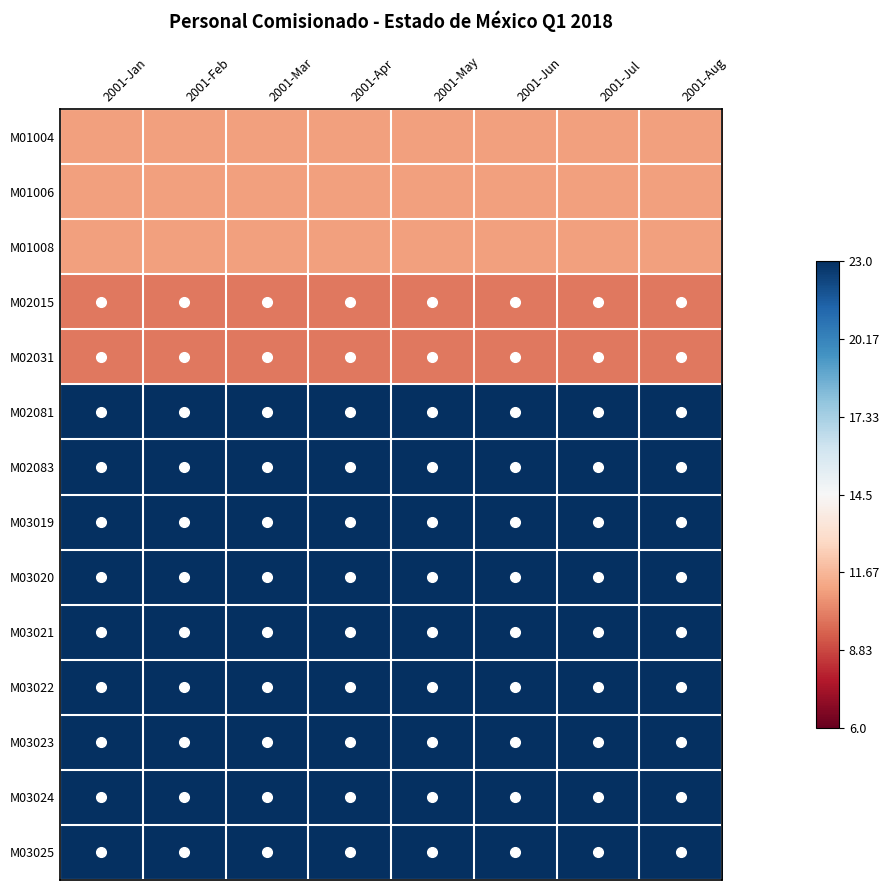

Which has a higher value, 2001-Aug or 2001-May?

2001-Aug